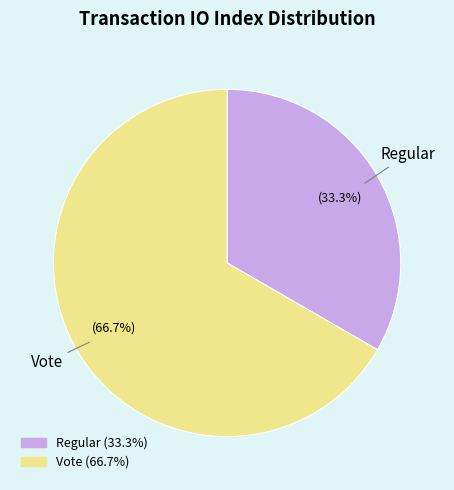

Combined, what portion of the pie is Vote and Regular?

100.0%